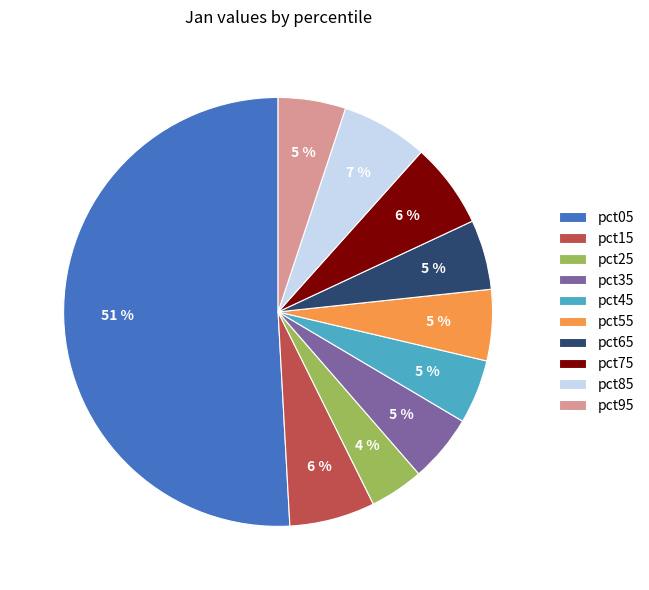

True or false: pct85 accounts for 7% of the total.

True